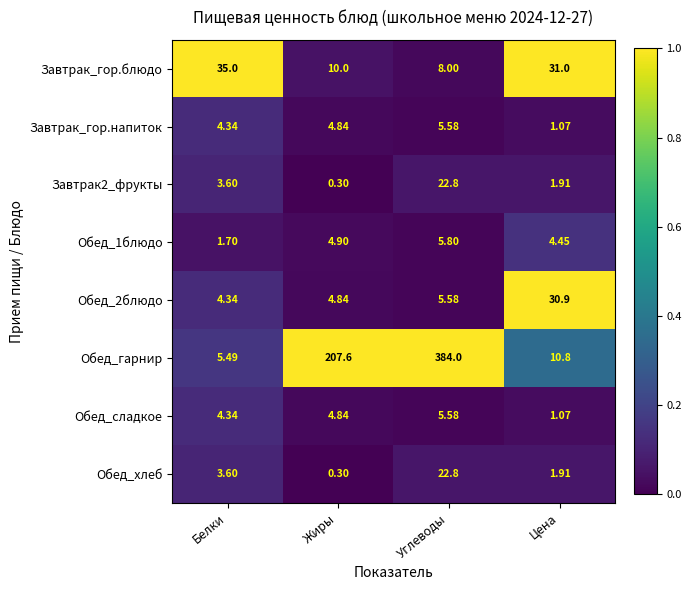

Where does the Завтрак_гор.напиток series first go above 4?

Белки